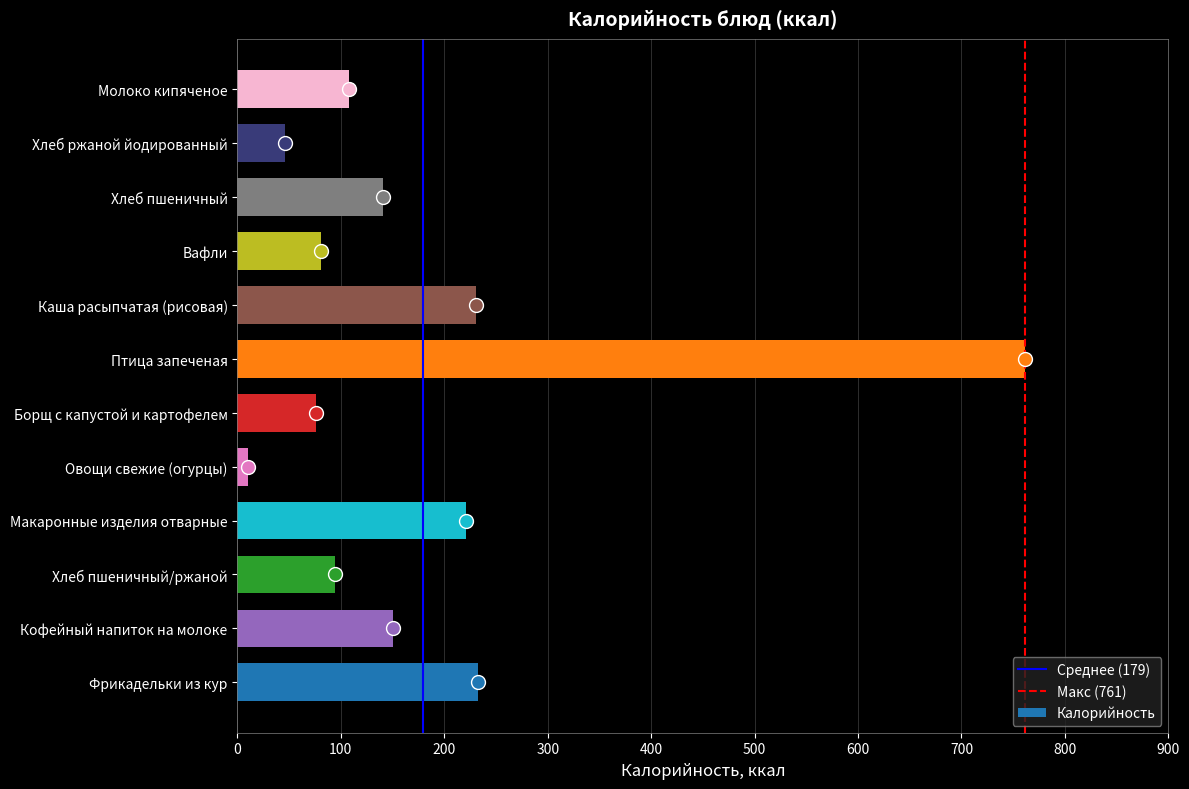

What is the difference between the values at Борщ с капустой и картофелем and Кофейный напиток на молоке?

74